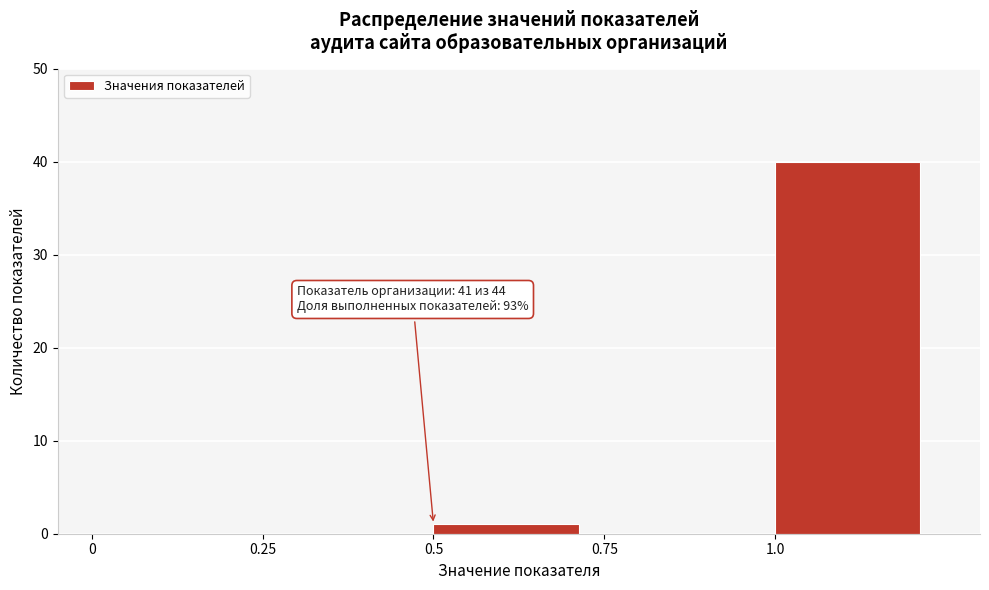

Over which range of the x-axis is the bar tallest?

1.00 to 1.25